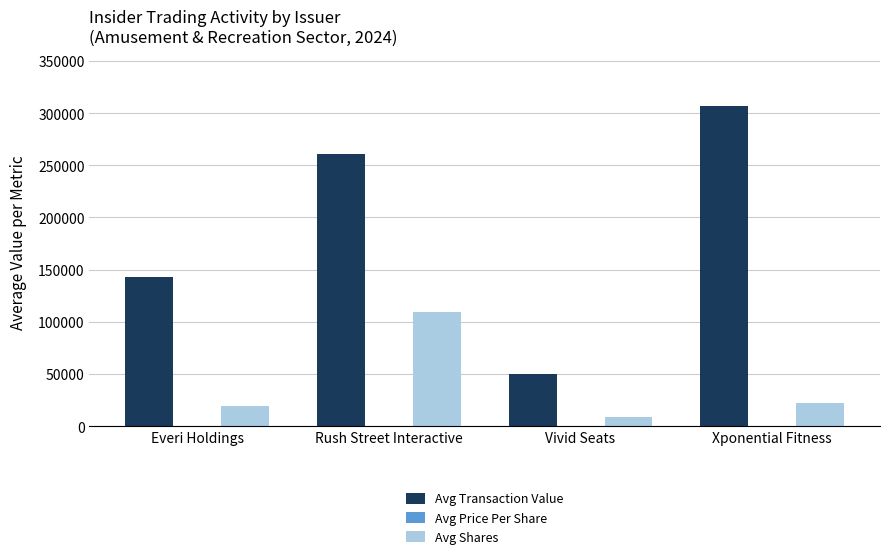

At which label does Avg Shares reach its peak?

Rush Street Interactive